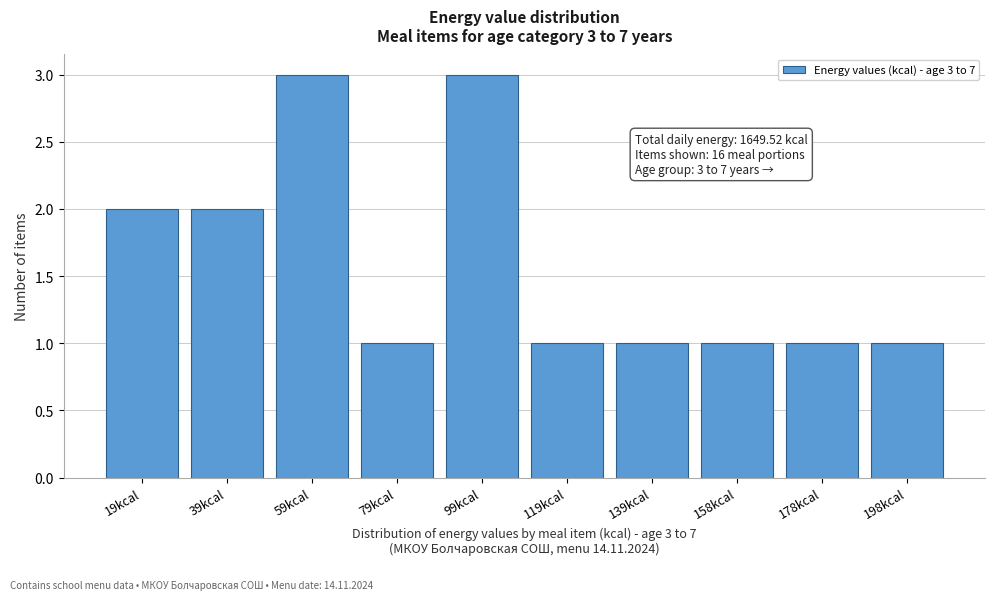

Reading left to right, what are all the values shown in this chart?

2	2	3	1	3	1	1	1	1	1